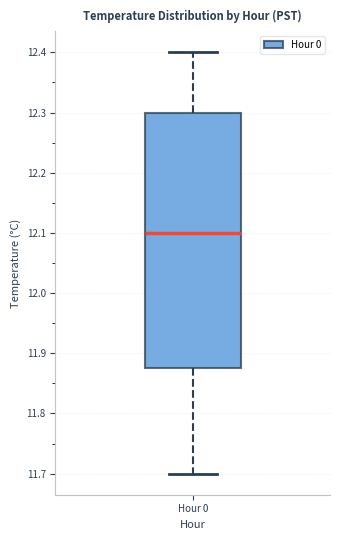

Transcribe this box plot: give where the median line is, the range the box spans, and where the two whiskers end, as read against the y-axis. The values are not printed on the chart, so give them approximately, as read against the axis.

median 12.10, box 11.88 to 12.30, whiskers 11.70 to 12.40